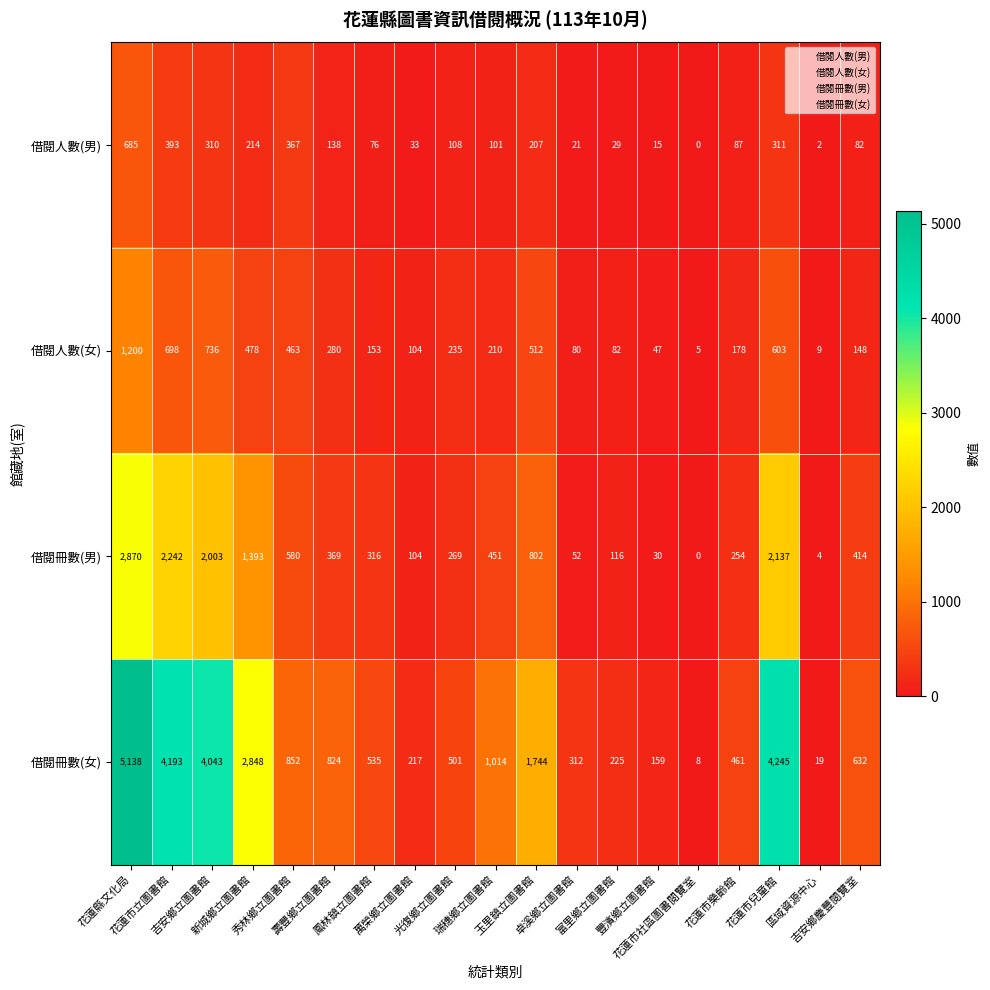

Which series has the largest range (max minus min)?

借閱冊數(女)